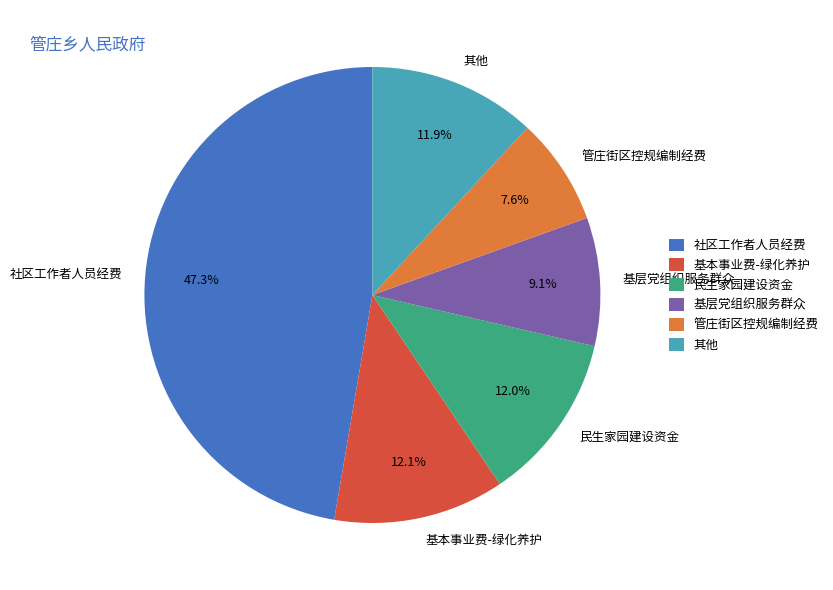

Do 管庄街区控规编制经费 and 民生家园建设资金 together represent more than half of the pie?

No